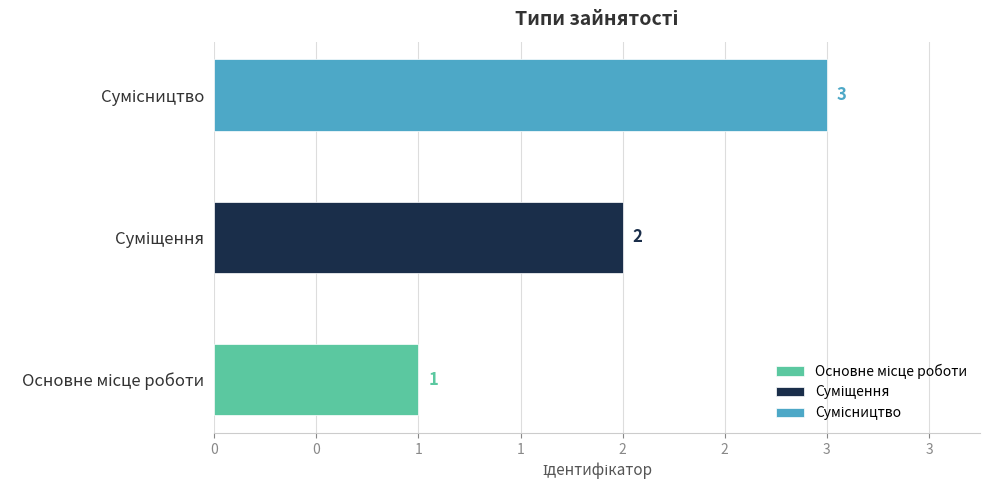

What is the label of the 3rd bar from the right?

Основне місце роботи